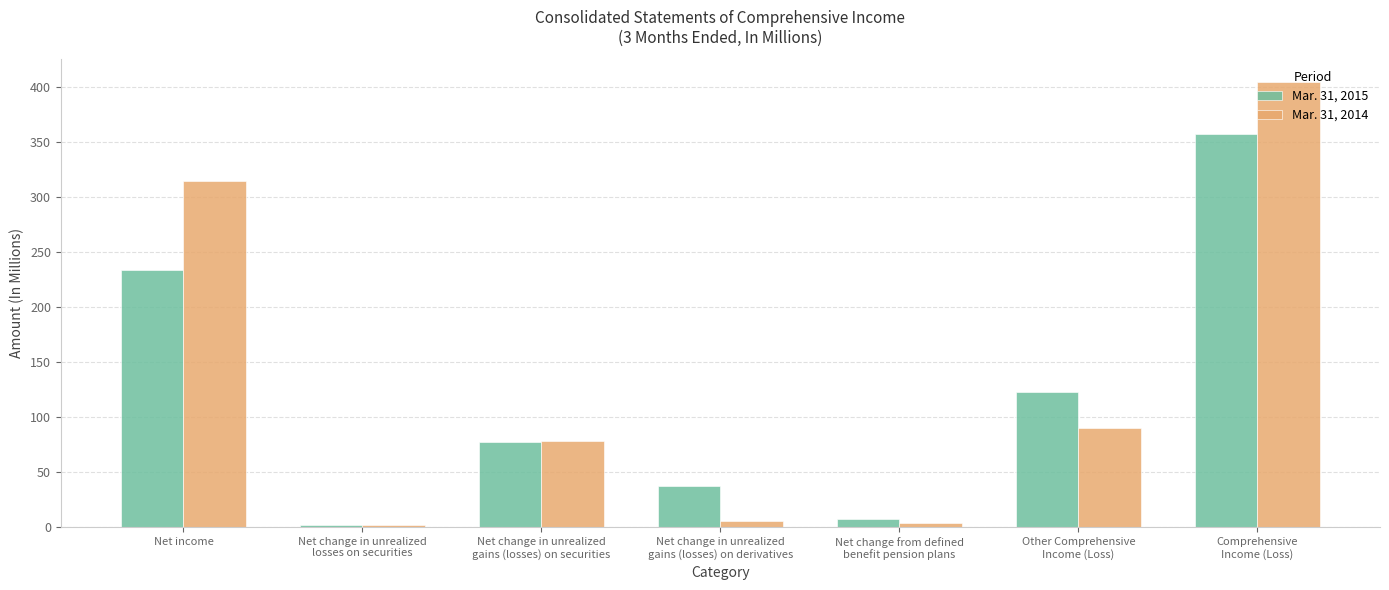

What position from the right is Net change in unrealized
losses on securities?

6